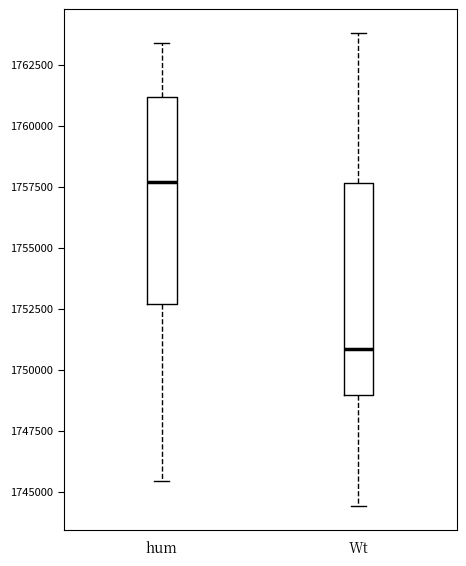

Which box's median line is the highest?

hum